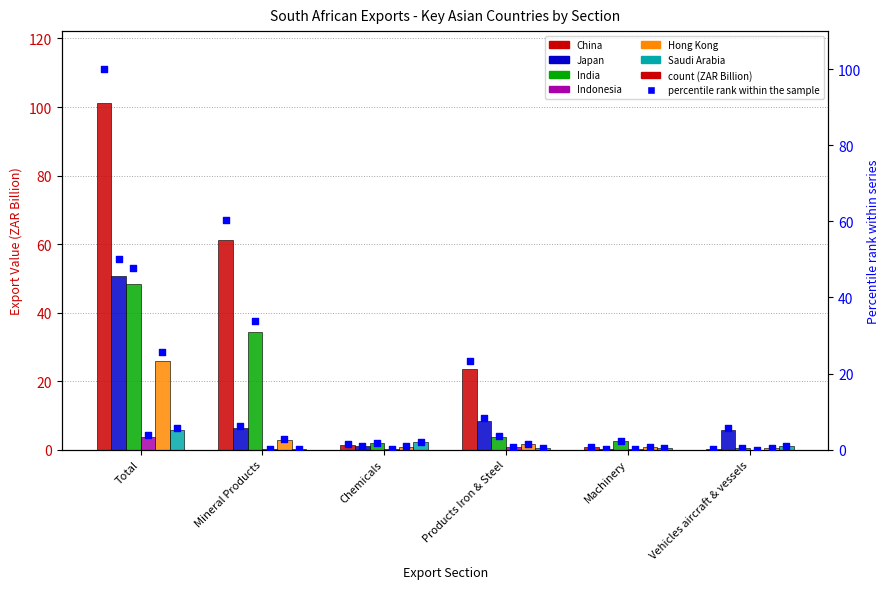

At which category is the sum across all series the highest?

Total